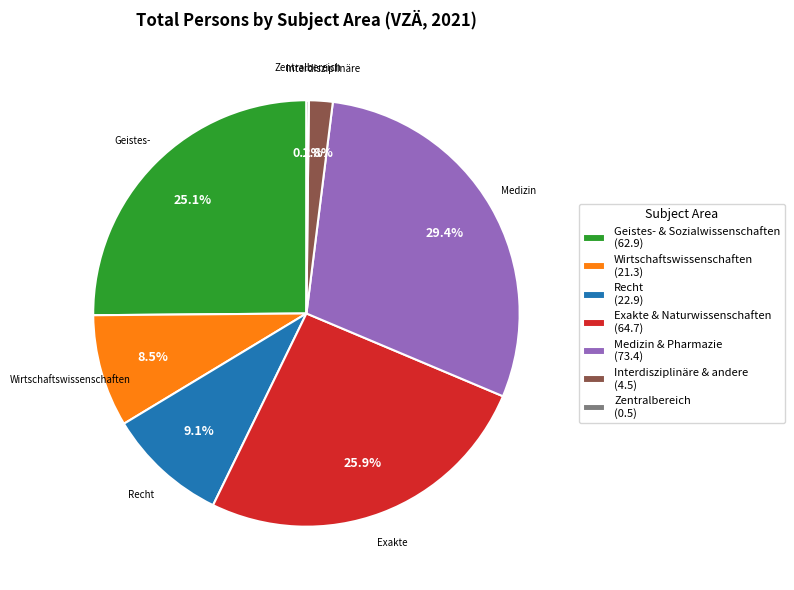

Which category has the biggest portion of the pie?

Medizin & Pharmazie